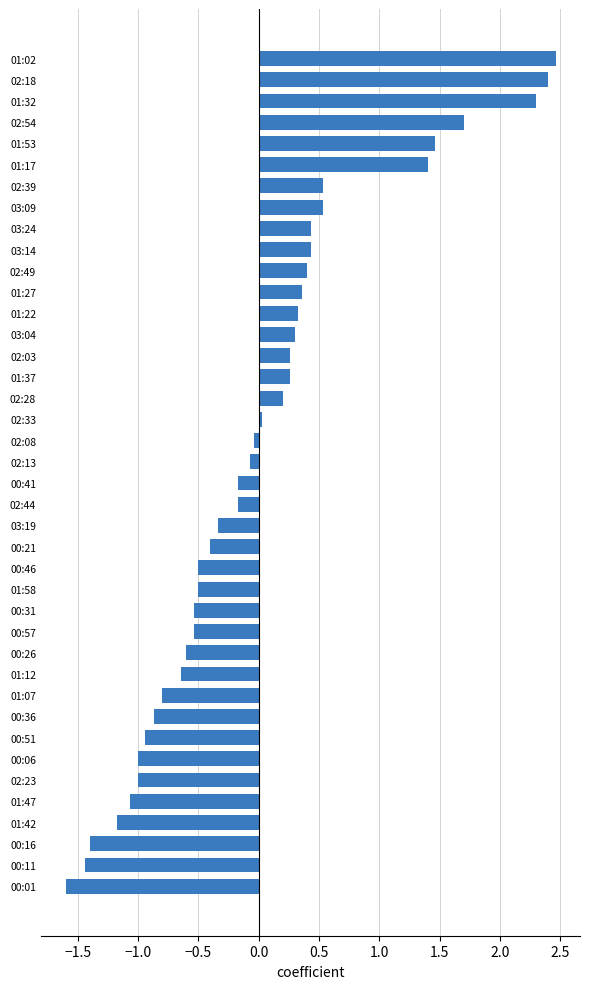

Count the number of values greater than 0.

18